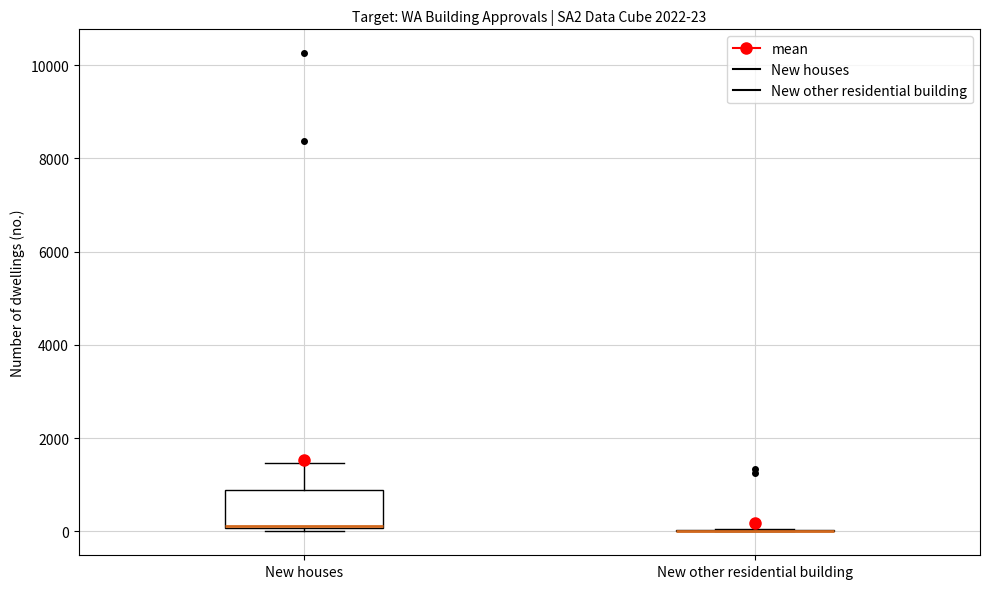

Comparing the boxes themselves (not the whiskers), which one is the tallest?

New houses